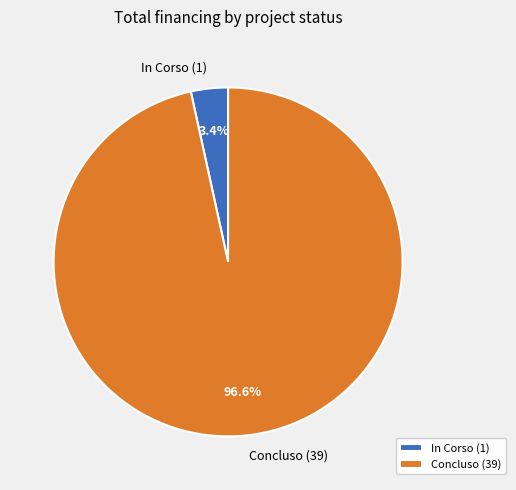

Is Concluso (39) the majority of the pie?

Yes